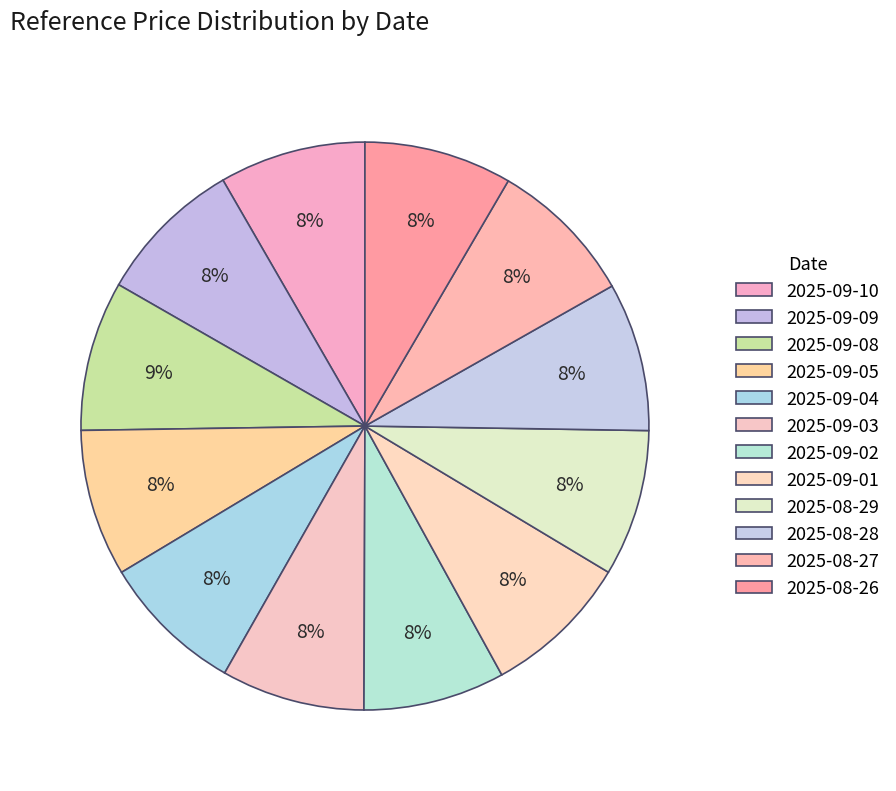

To the nearest percent, what portion does 2025-09-02 represent?

8%